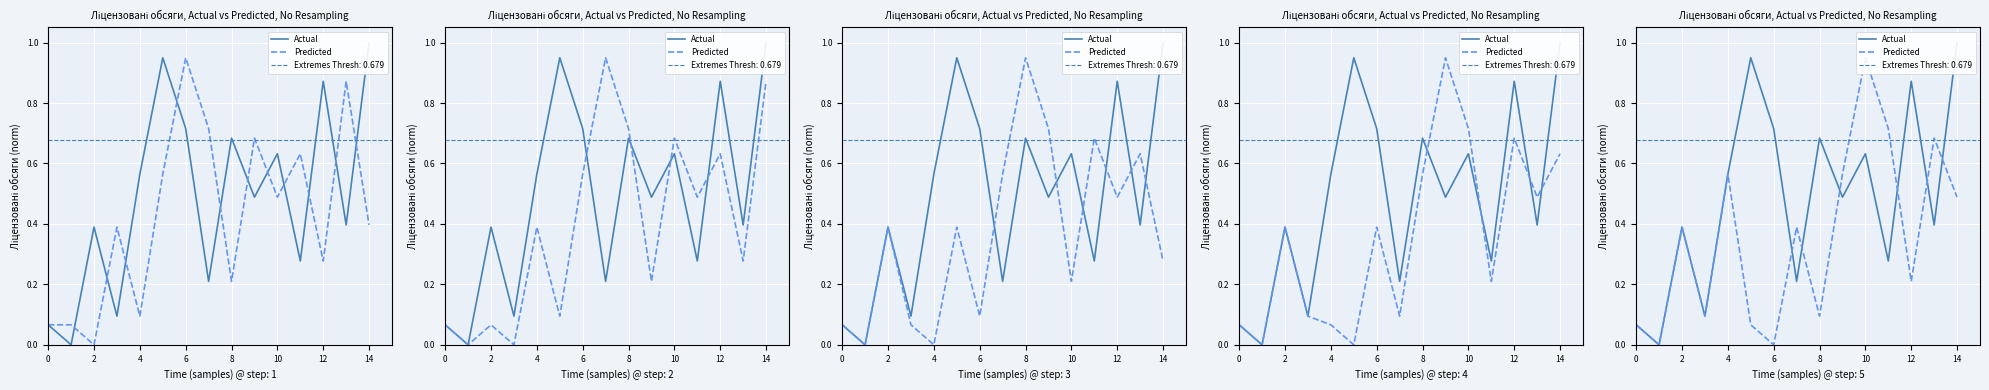

Is the value of Predicted at 11 greater than the value of Actual at 12?

No